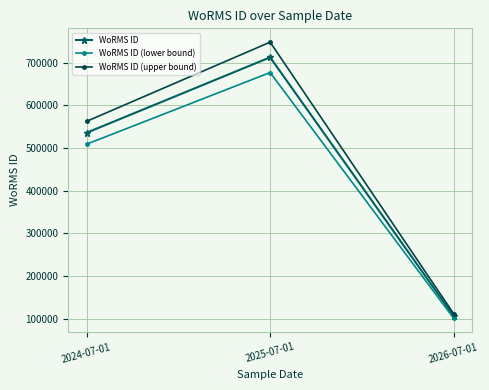

What is the sum of the WoRMS ID (lower bound) values at 2024-07-01 and 2026-07-01?

609607.4